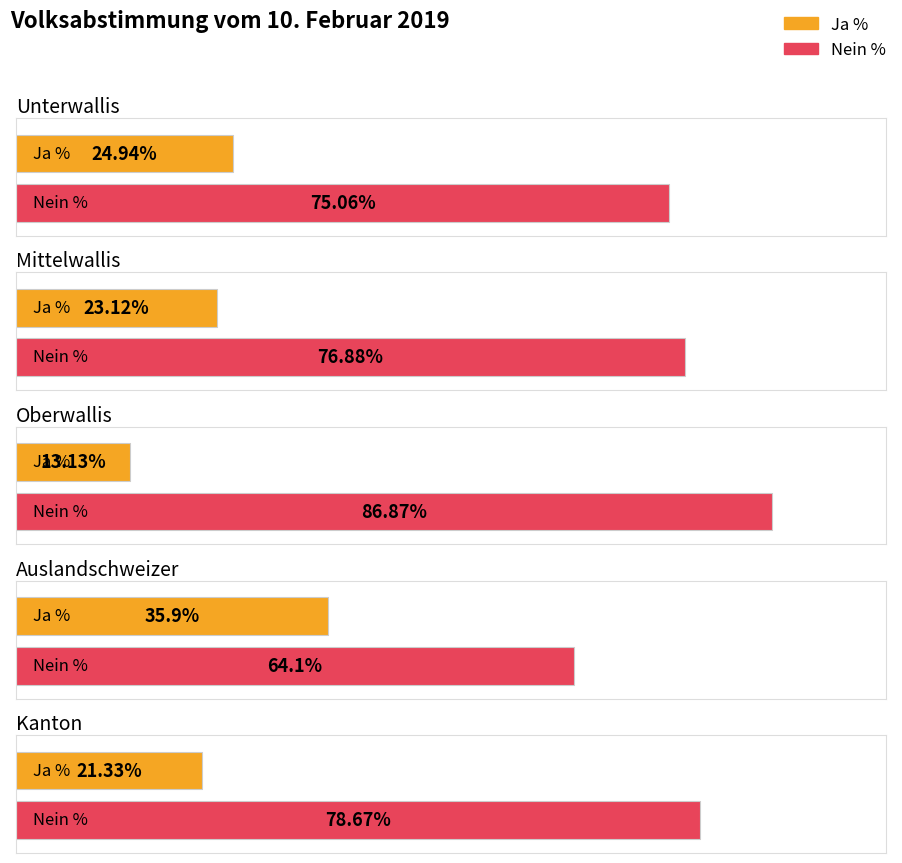

What are all the series names shown in the legend?

Ja %, Nein %